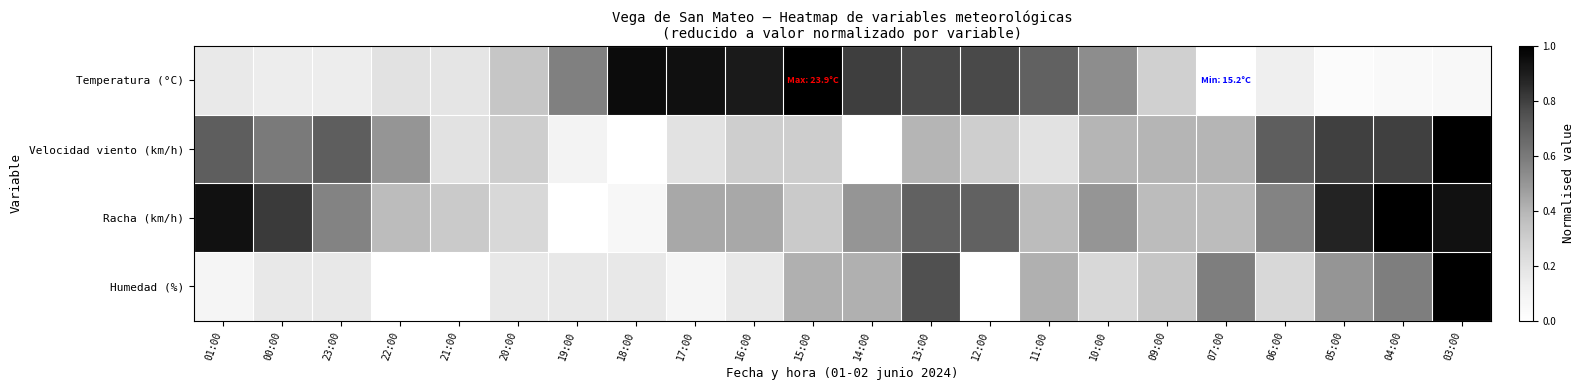

Reading right to left, extract all data points from this chart.

Temperatura (°C): 03:00=0.1	04:00=0.0	05:00=0.0	06:00=0.1	07:00=0.0	09:00=0.3	10:00=0.5	11:00=0.7	12:00=0.8	13:00=0.8	14:00=0.8	15:00=1.0	16:00=0.9	17:00=0.9	18:00=1.0	19:00=0.6	20:00=0.3	21:00=0.2	22:00=0.2	23:00=0.1	00:00=0.1	01:00=0.2
Velocidad viento (km/h): 03:00=1.0	04:00=0.8	05:00=0.8	06:00=0.7	07:00=0.4	09:00=0.4	10:00=0.4	11:00=0.2	12:00=0.3	13:00=0.4	14:00=0.0	15:00=0.3	16:00=0.3	17:00=0.2	18:00=0.0	19:00=0.1	20:00=0.3	21:00=0.2	22:00=0.5	23:00=0.7	00:00=0.6	01:00=0.7
Racha (km/h): 03:00=0.9	04:00=1.0	05:00=0.9	06:00=0.6	07:00=0.4	09:00=0.4	10:00=0.5	11:00=0.4	12:00=0.7	13:00=0.7	14:00=0.5	15:00=0.3	16:00=0.4	17:00=0.4	18:00=0.1	19:00=0.0	20:00=0.2	21:00=0.3	22:00=0.4	23:00=0.6	00:00=0.8	01:00=0.9
Humedad (%): 03:00=1.0	04:00=0.6	05:00=0.5	06:00=0.2	07:00=0.6	09:00=0.3	10:00=0.2	11:00=0.4	12:00=0.0	13:00=0.8	14:00=0.4	15:00=0.4	16:00=0.2	17:00=0.1	18:00=0.2	19:00=0.2	20:00=0.2	21:00=0.0	22:00=0.0	23:00=0.2	00:00=0.2	01:00=0.1